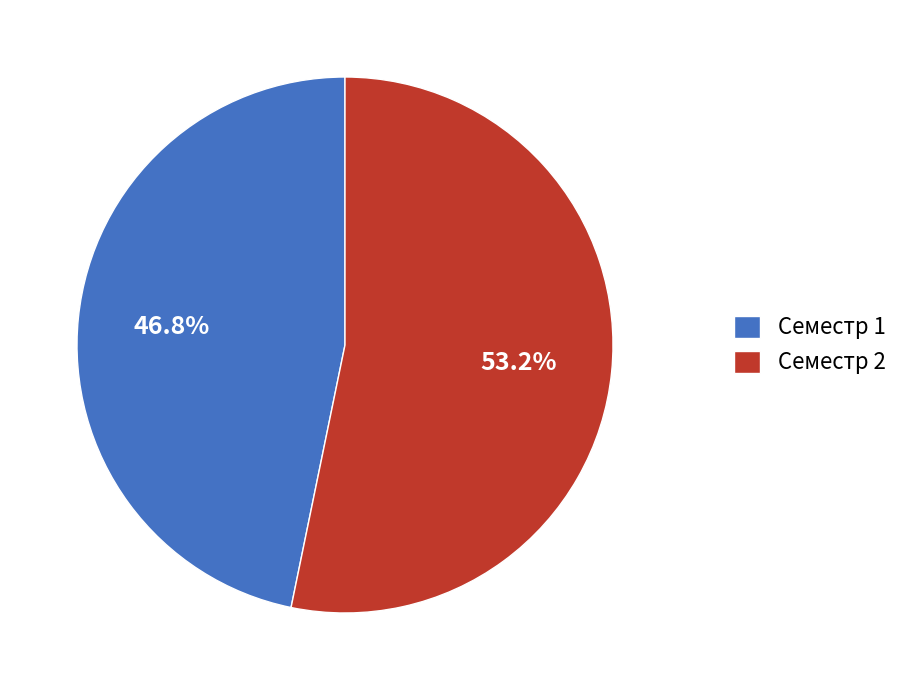

What is the ratio of the value at Семестр 2 to the value at Семестр 1?

1.1